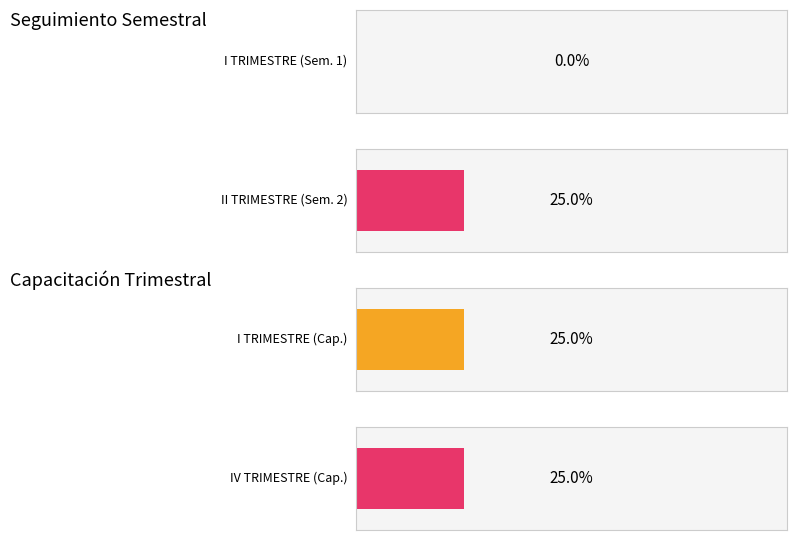

The Maximum utilization series shows 0 at III TRIMESTRE. True or false?

False